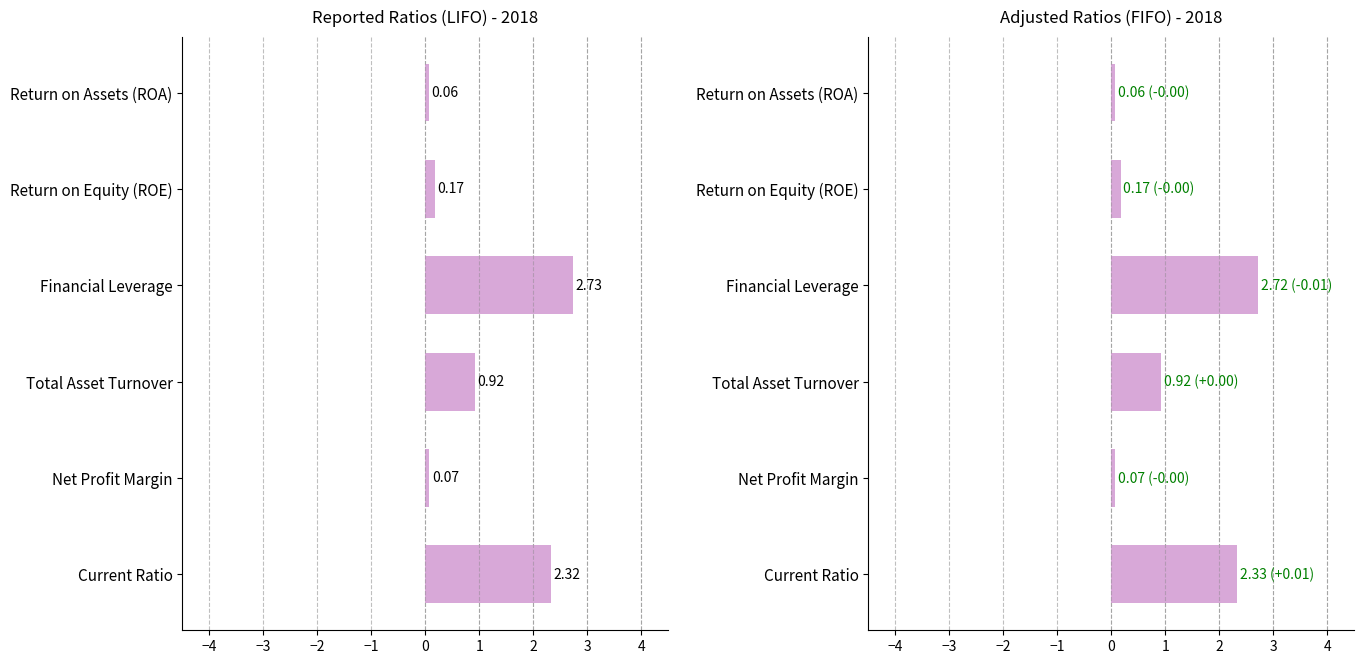

List the series in order of their peak value, lowest first.

Adjusted (FIFO), Reported (LIFO)